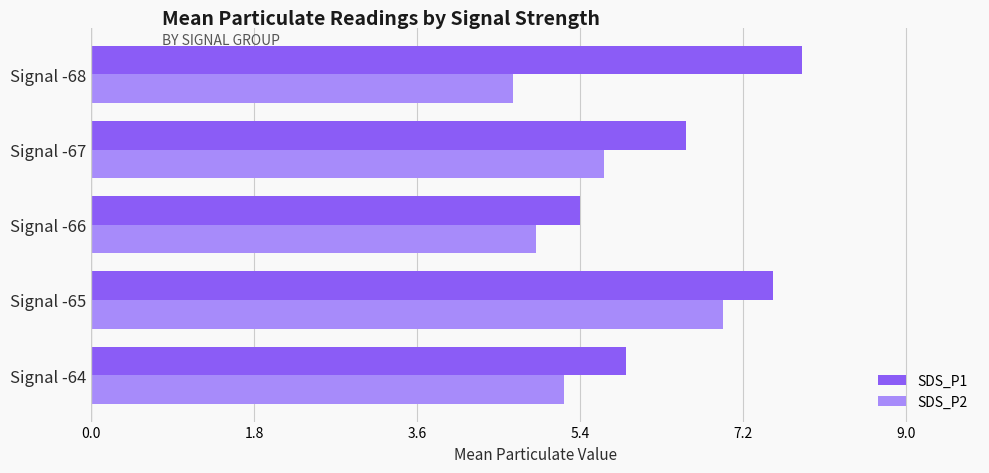

Which series changed the most between Signal -64 and Signal -66?

SDS_P1